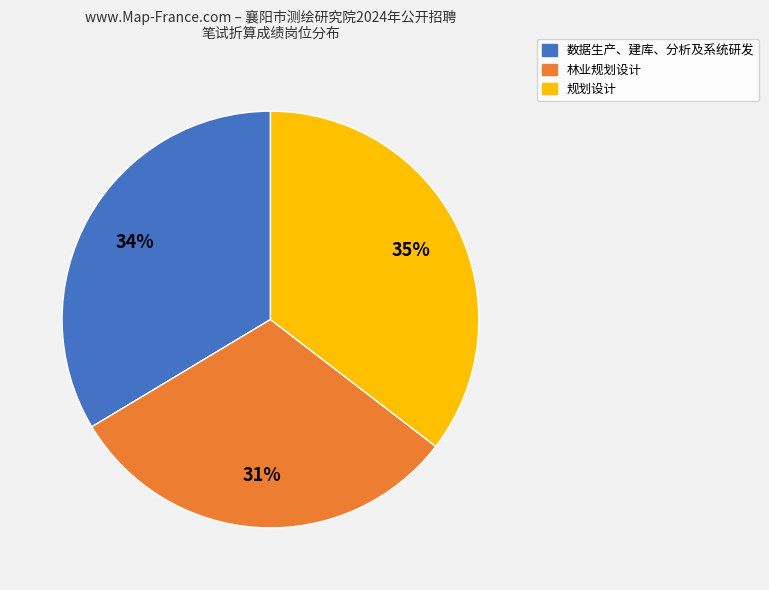

Is there a majority slice in this chart?

No